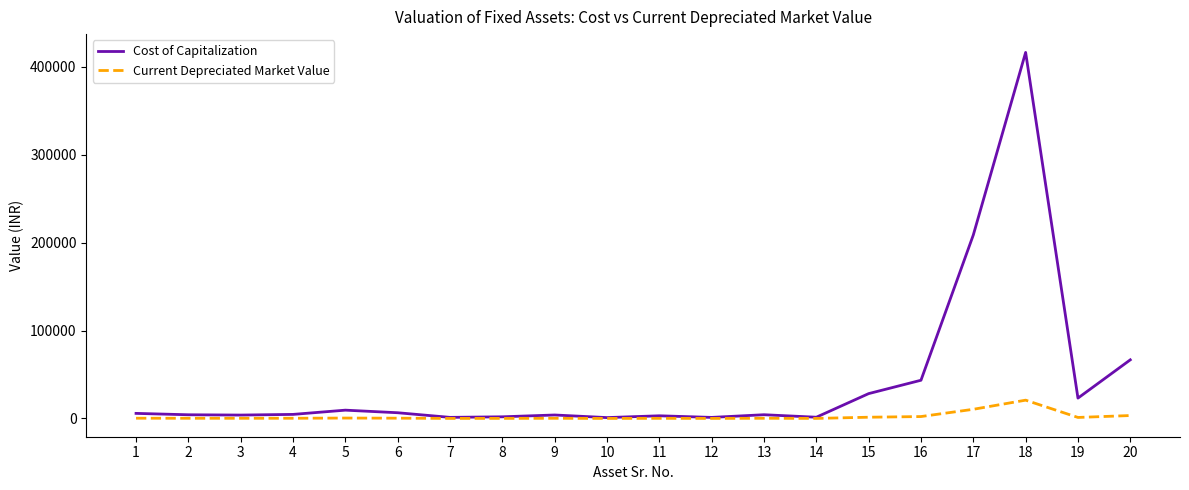

What is the greatest value displayed?

416235.0